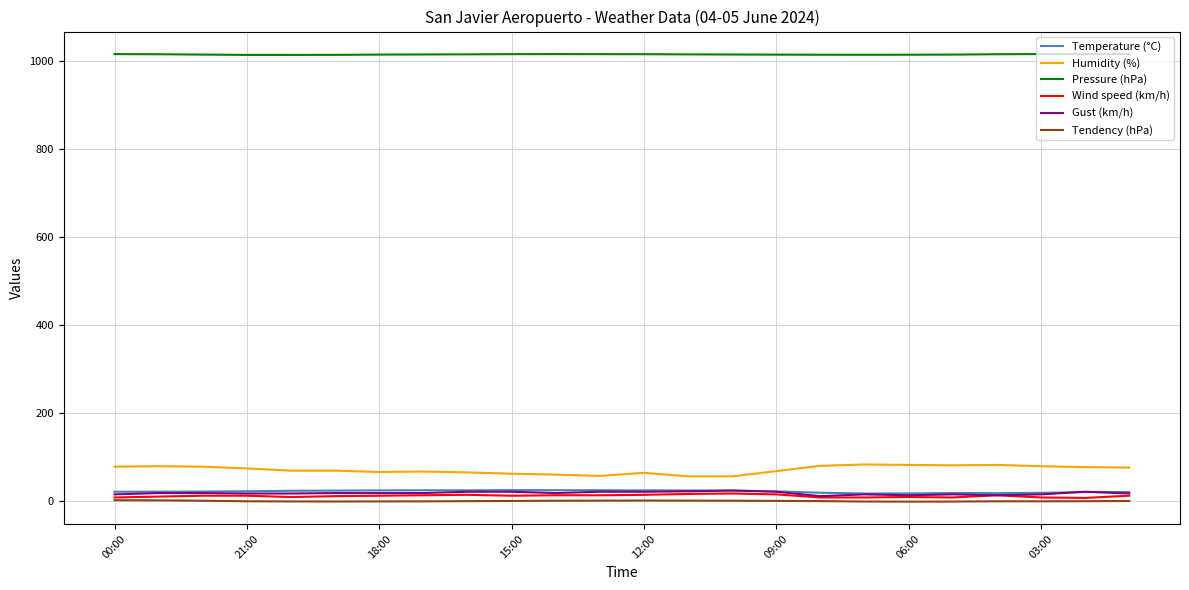

What is the maximum value shown in the chart?

1016.6